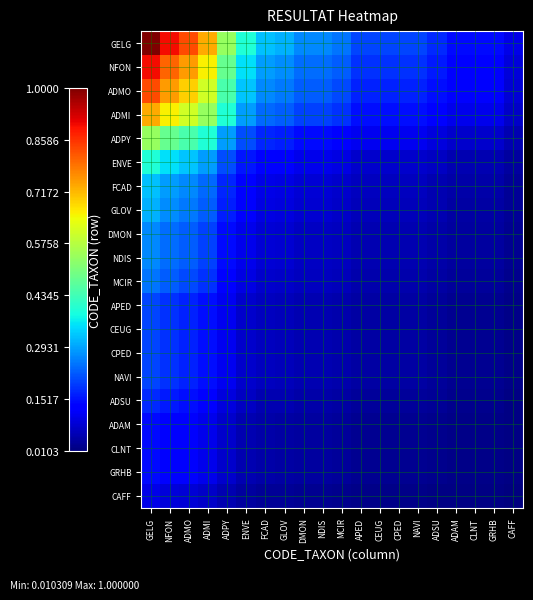

What is the total value across all series at NFON?

6.6